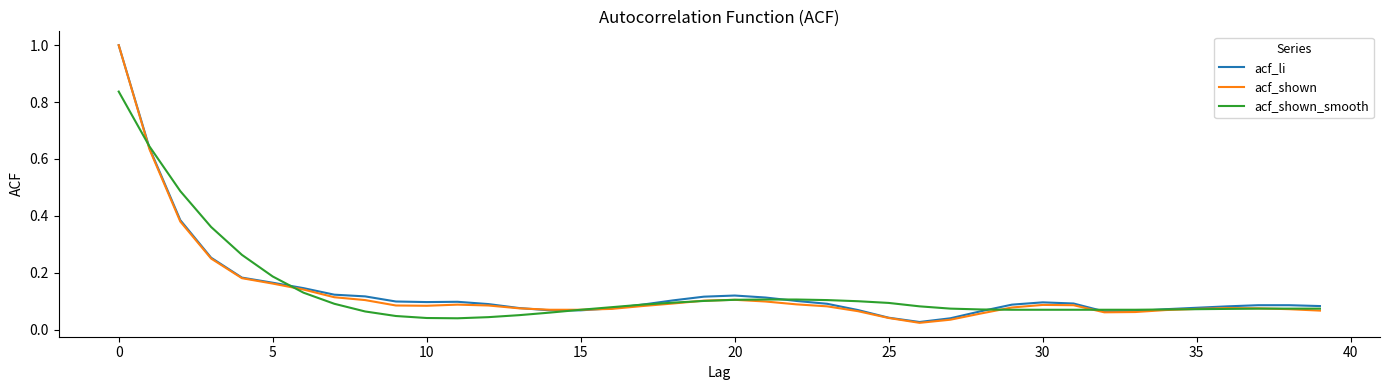

Does the chart display data point markers on the line(s)?

No